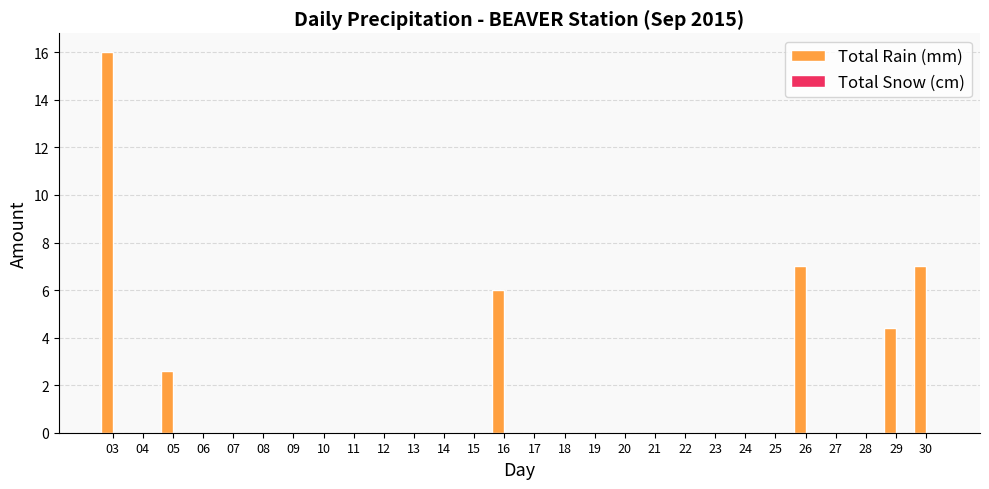

The value at 29 is 4.4. True or false?

True